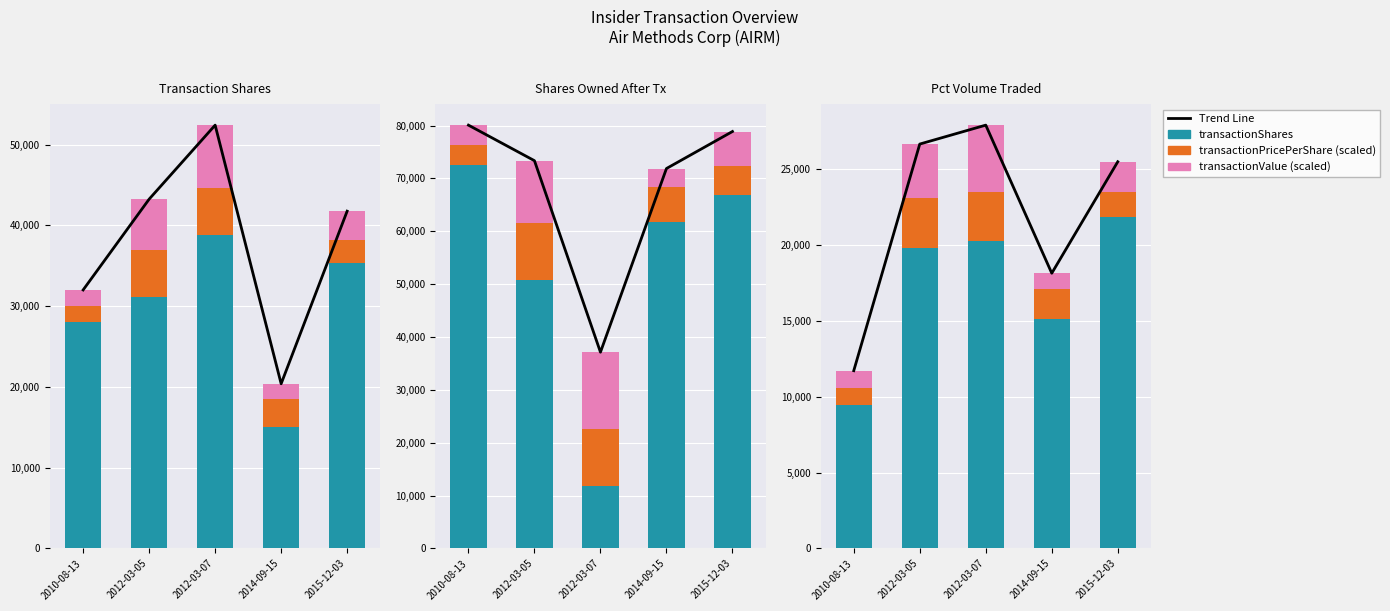

What is the difference between the maximum and minimum values in the transactionPricePerShare (scaled) series?

2138.0